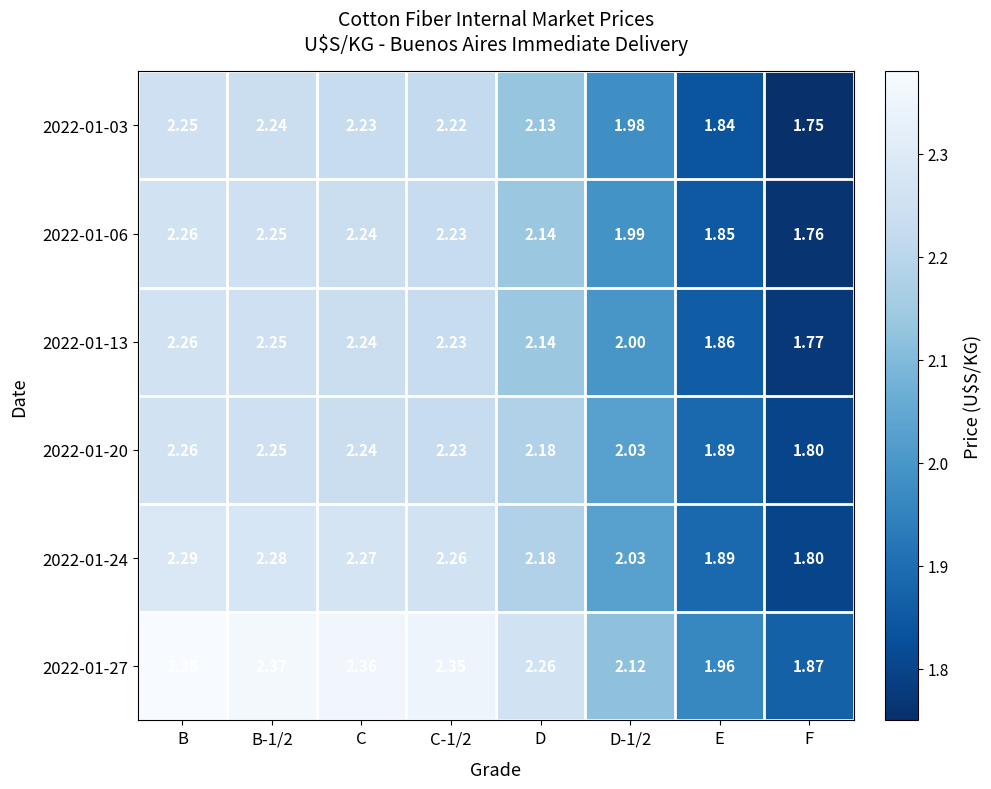

At which category is the sum across all series the highest?

B